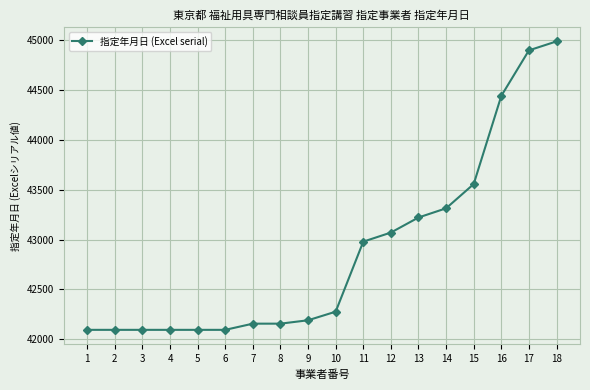

What is the difference between the second highest and minimum values?

2801